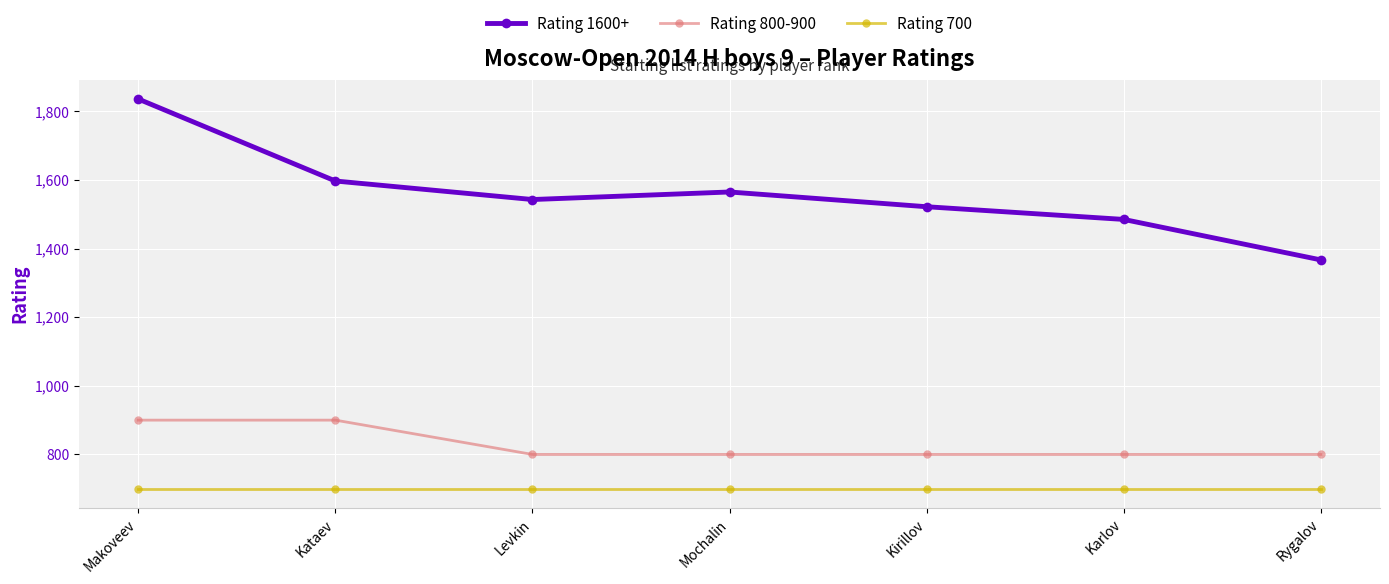

Is it true that Rating 700 equals 700 at Makoveev?

True